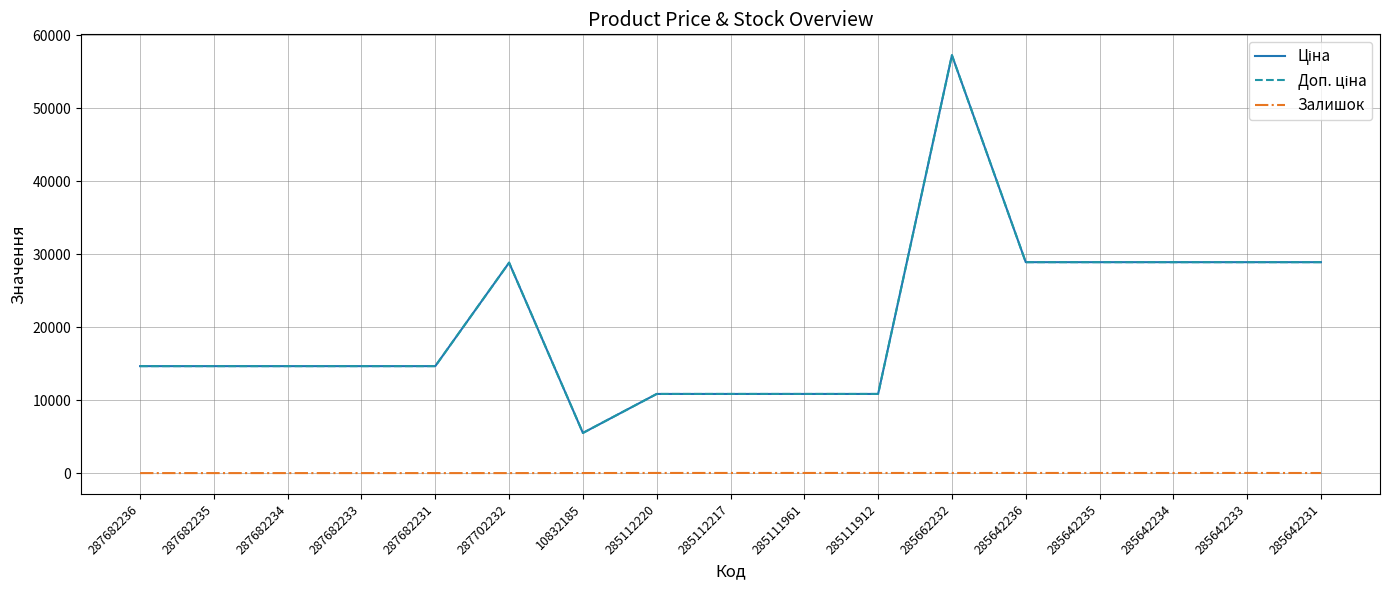

What is the difference between the highest and lowest values at 285111961?

10823.1